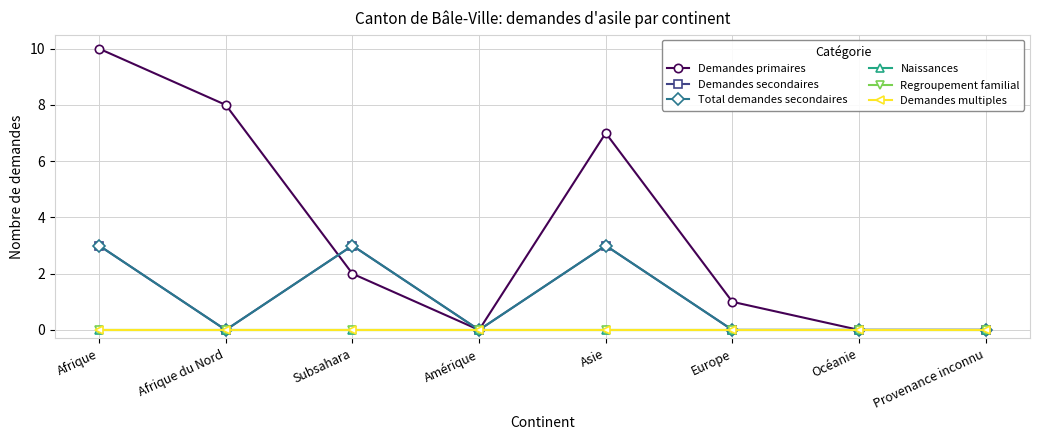

Which label corresponds to the largest value in the chart?

Afrique